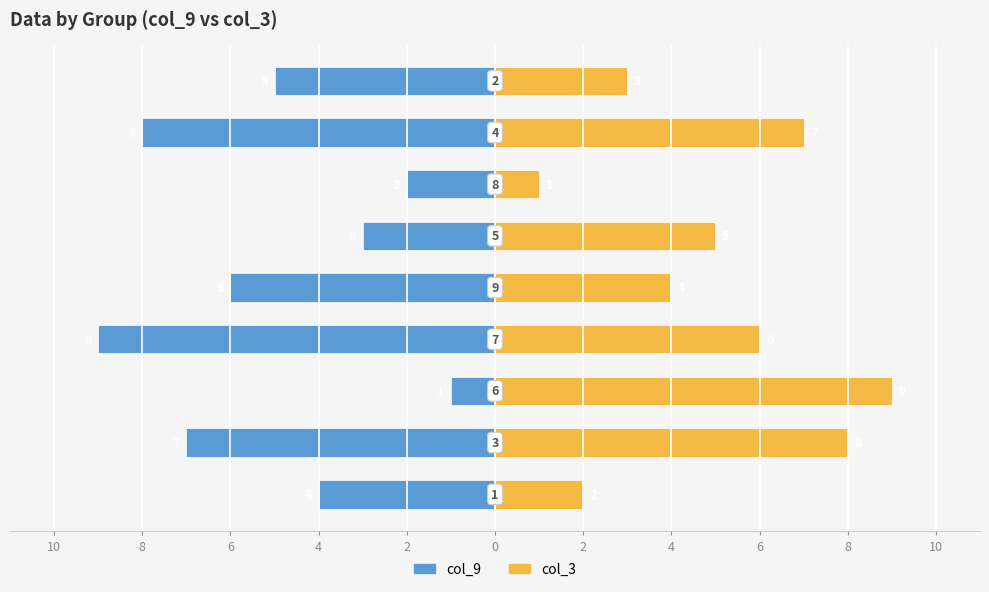

Reading left to right, extract all data points from this chart.

col_9: 10=-4	8=-7	6=-1	4=-9	2=-6	0=-3	2=-2	4=-8	6=-5
col_3: 10=2	8=8	6=9	4=6	2=4	0=5	2=1	4=7	6=3